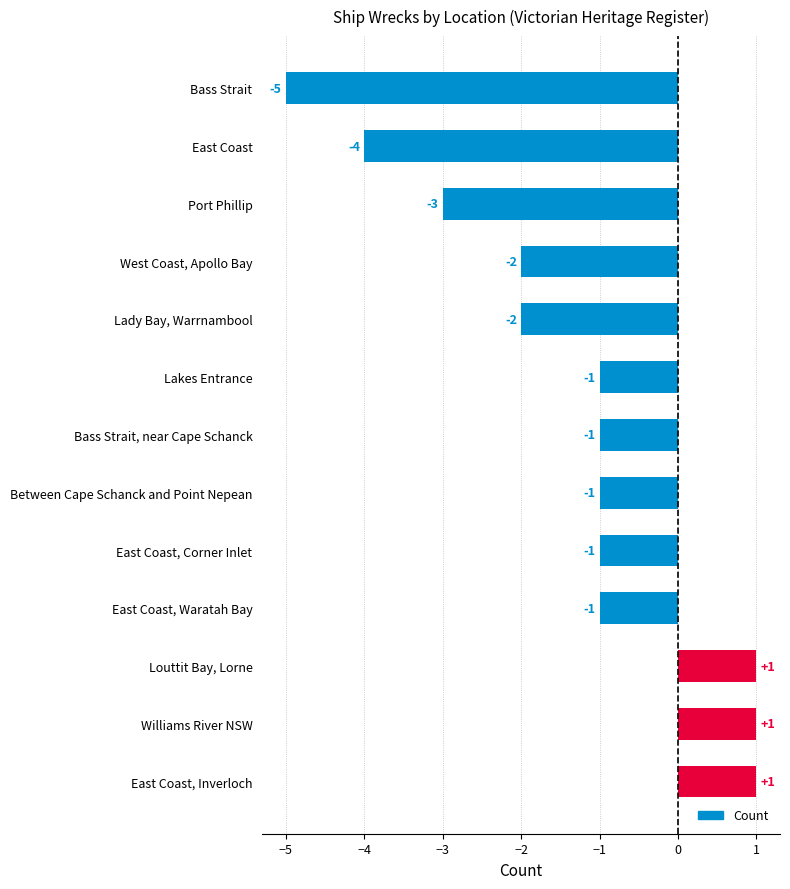

The value at East Coast is -4. True or false?

True